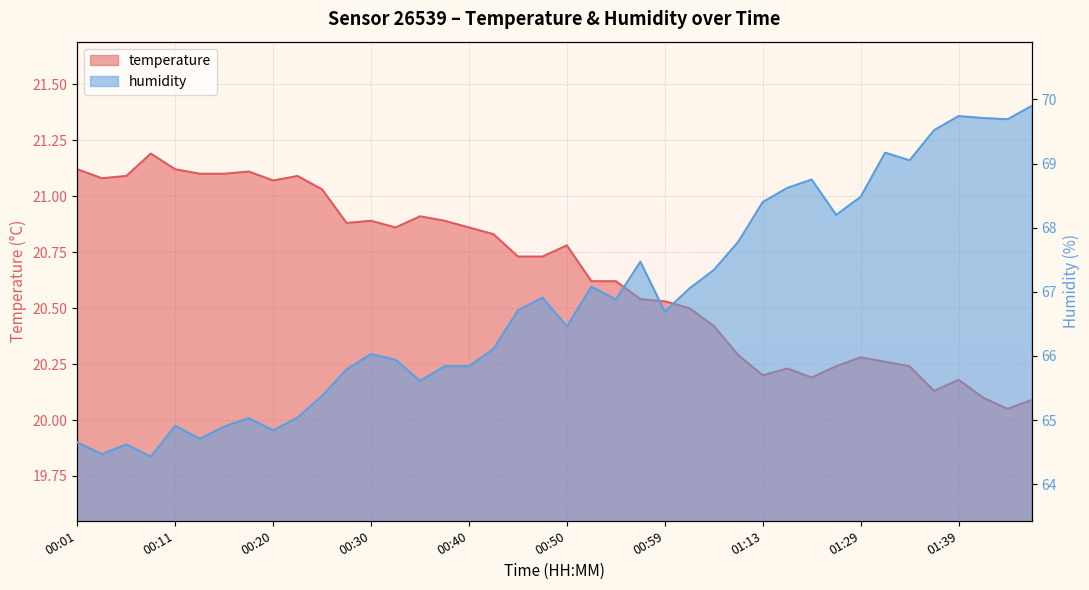

Between 01:02 and 00:32, which is larger?

00:32